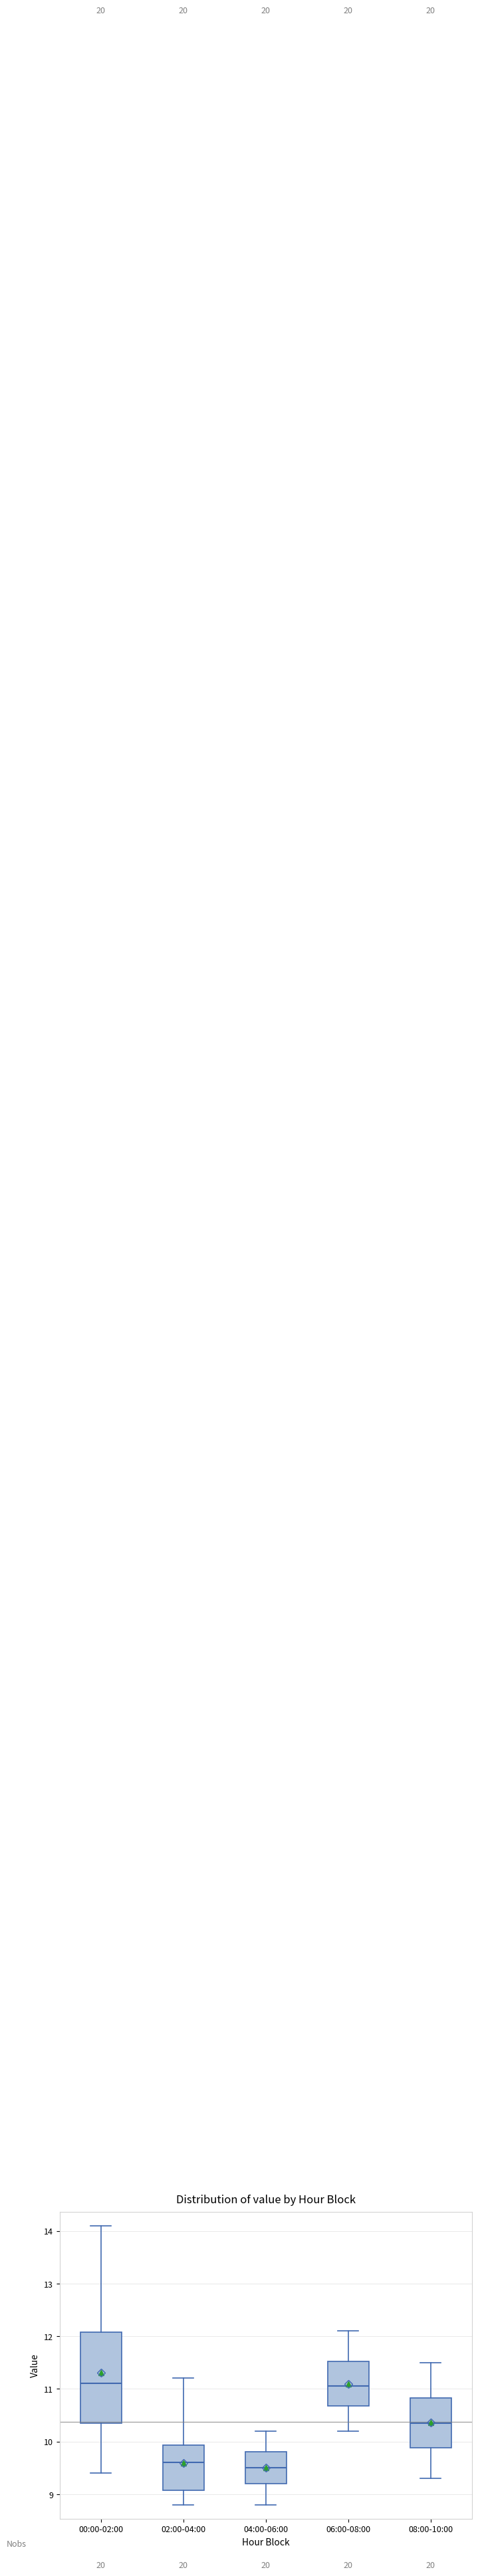

Reading left to right, transcribe this box plot: for each box, give where its median line is, the range the box spans, and where its two whiskers end, as read against the y-axis. The values are not printed on the chart, so give them approximately, as read against the axis.

00:00-02:00: median 11.1, box 10.4 to 12.1, whiskers 9.4 to 14.1
02:00-04:00: median 9.6, box 9.1 to 9.9, whiskers 8.8 to 11.2
04:00-06:00: median 9.5, box 9.2 to 9.8, whiskers 8.8 to 10.2
06:00-08:00: median 11.1, box 10.7 to 11.5, whiskers 10.2 to 12.1
08:00-10:00: median 10.4, box 9.9 to 10.8, whiskers 9.3 to 11.5